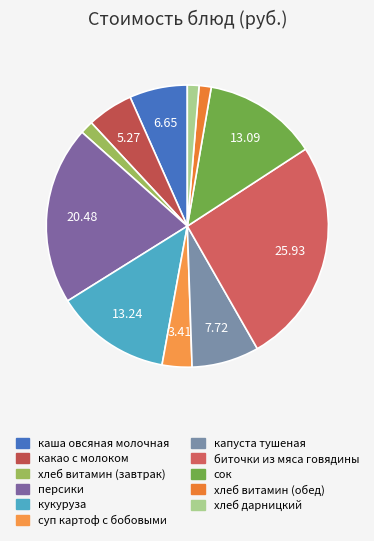

How many segments does this pie chart have?

11